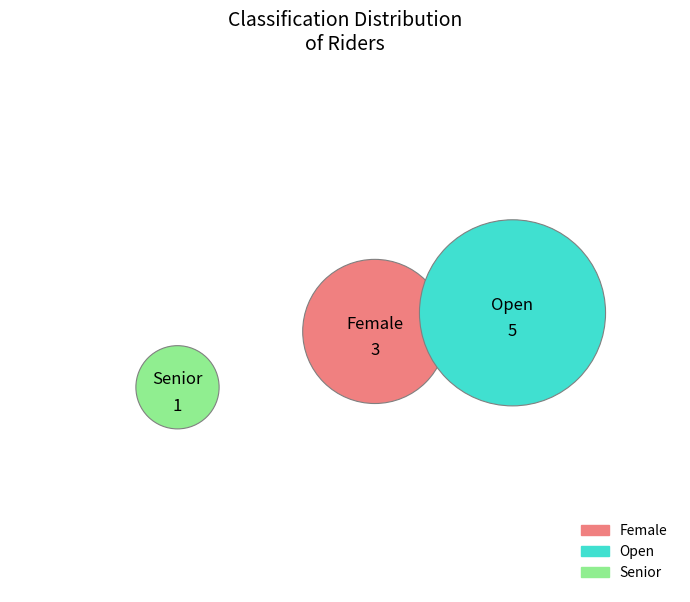

What is the change in value from Female to Open?

+2